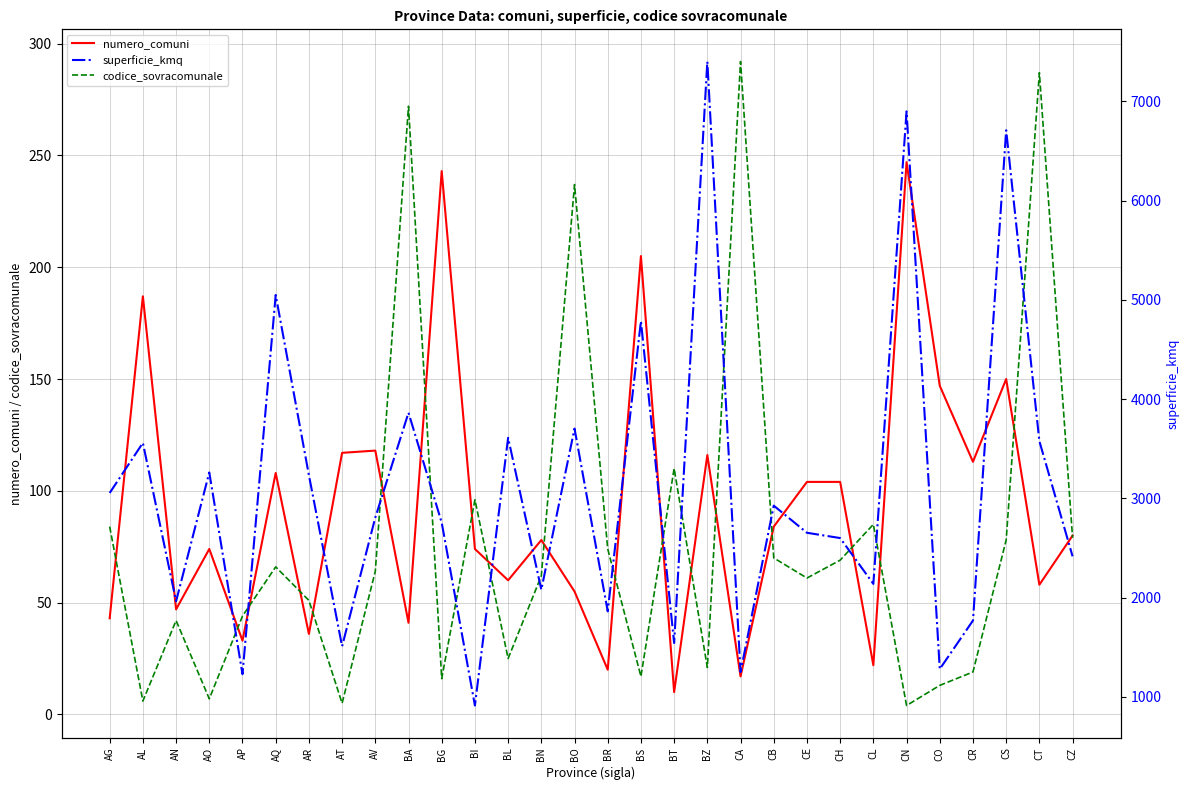

How many series are shown in this chart?

3